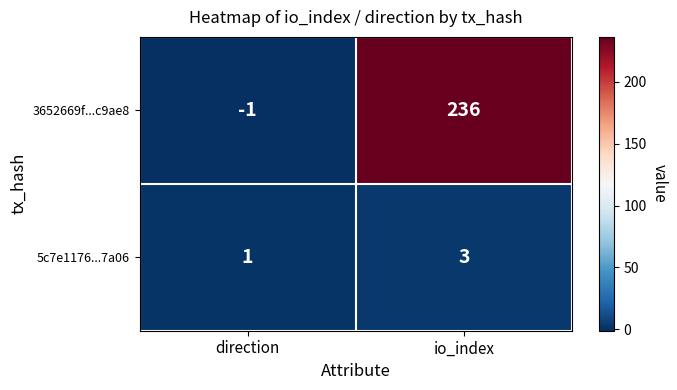

What is the maximum value shown in the chart?

236